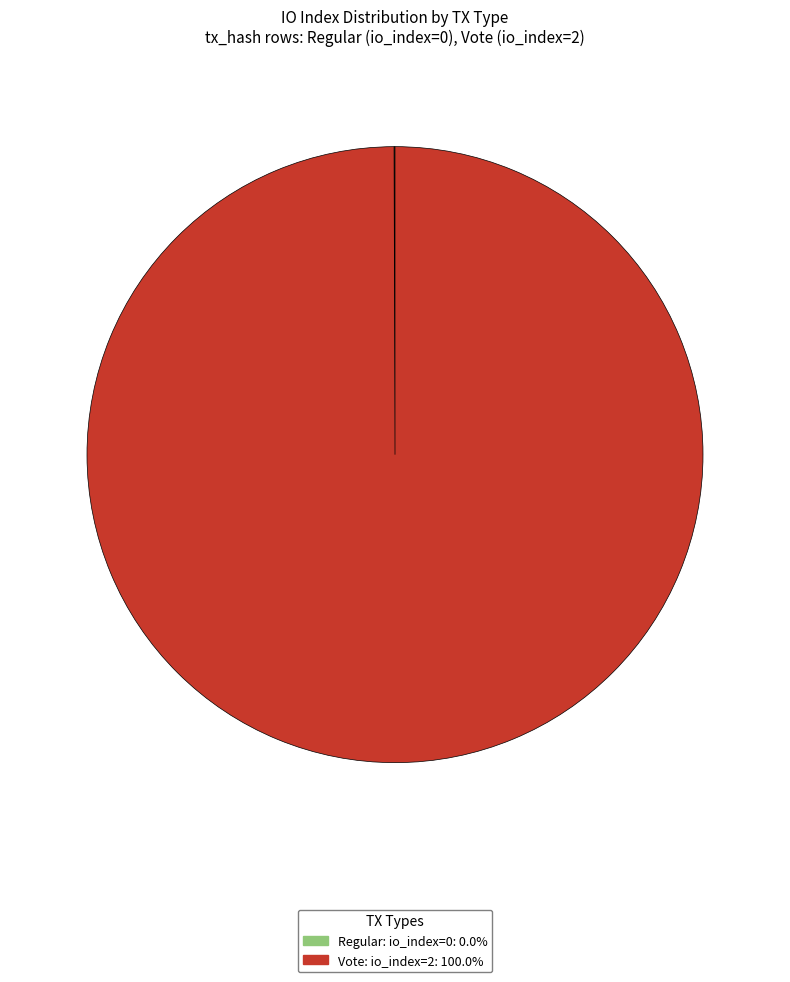

Does any single category account for the majority?

Yes